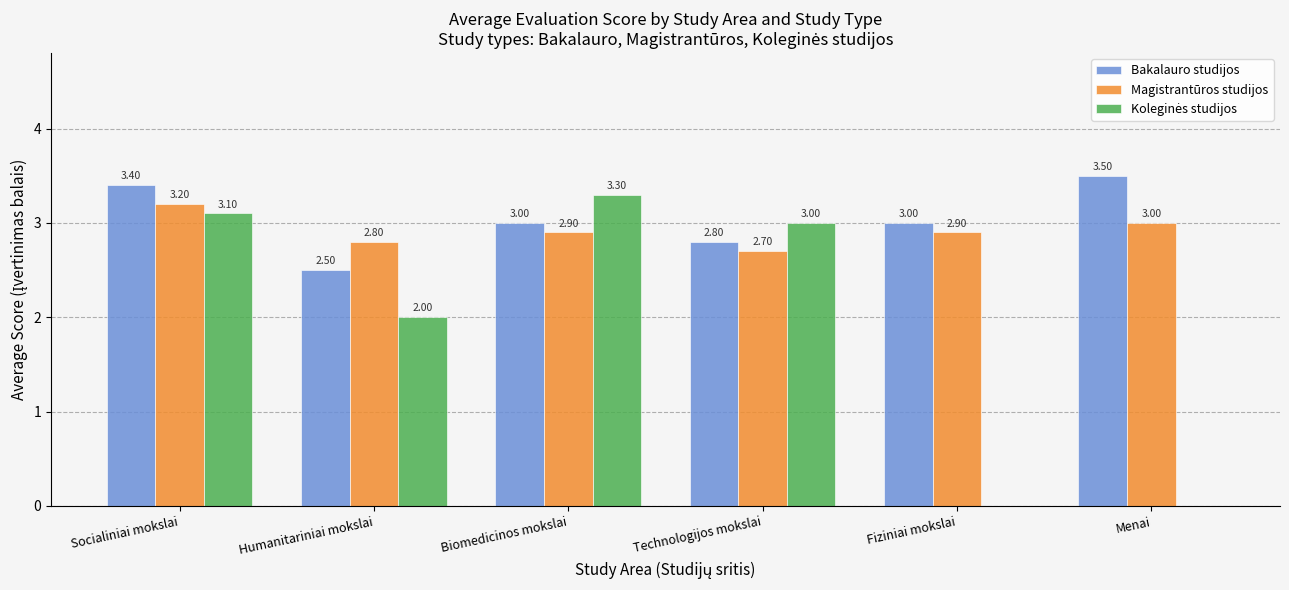

What is the difference between the Magistrantūros studijos values at Humanitariniai mokslai and Technologijos mokslai?

0.1